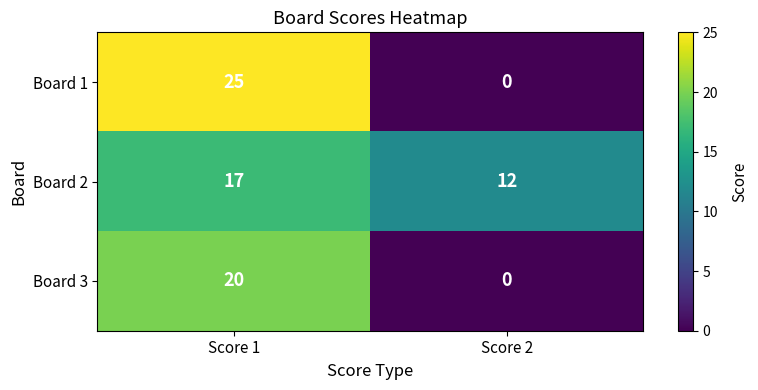

What is the difference between the highest and lowest values at Score 2?

12